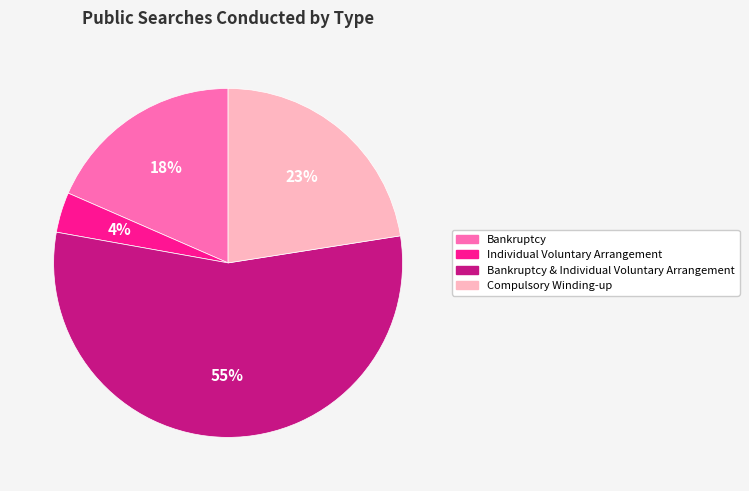

To the nearest percent, what is the average slice percentage?

25%